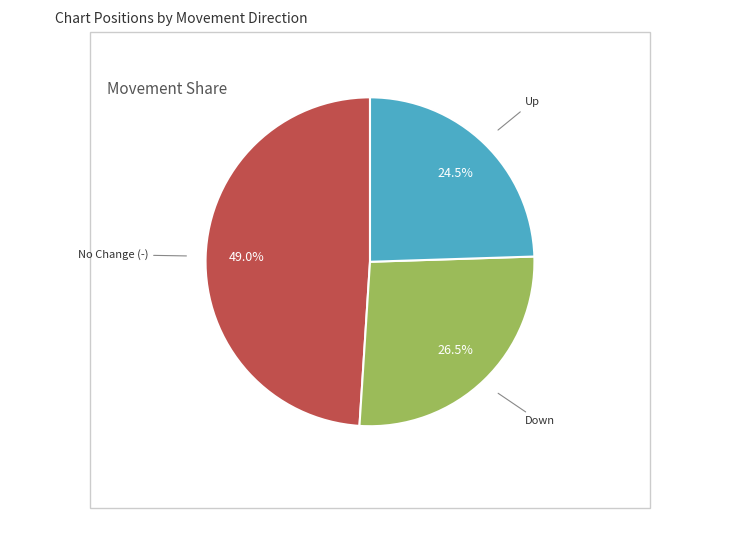

Between Up and Down, which is larger?

Down